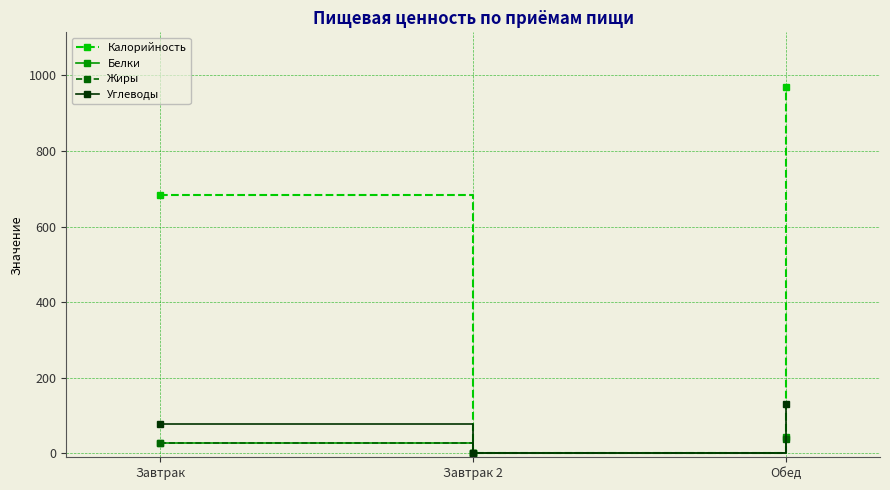

Rank the categories by Белки value from lowest to highest.

Завтрак 2, Завтрак, Обед